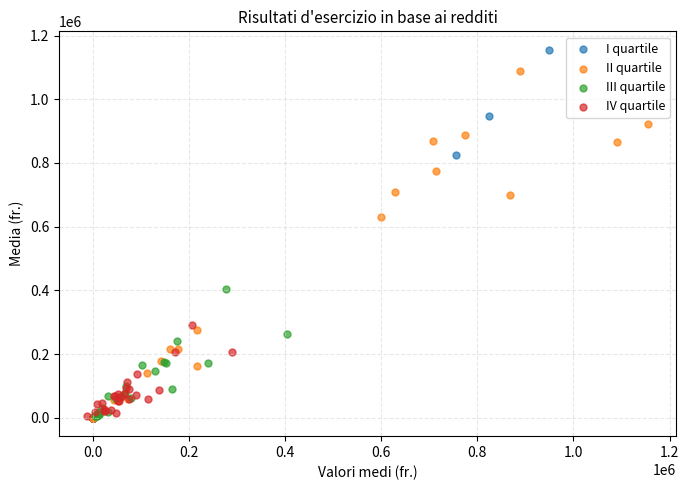

Which series contains the highest Y value?

I quartile